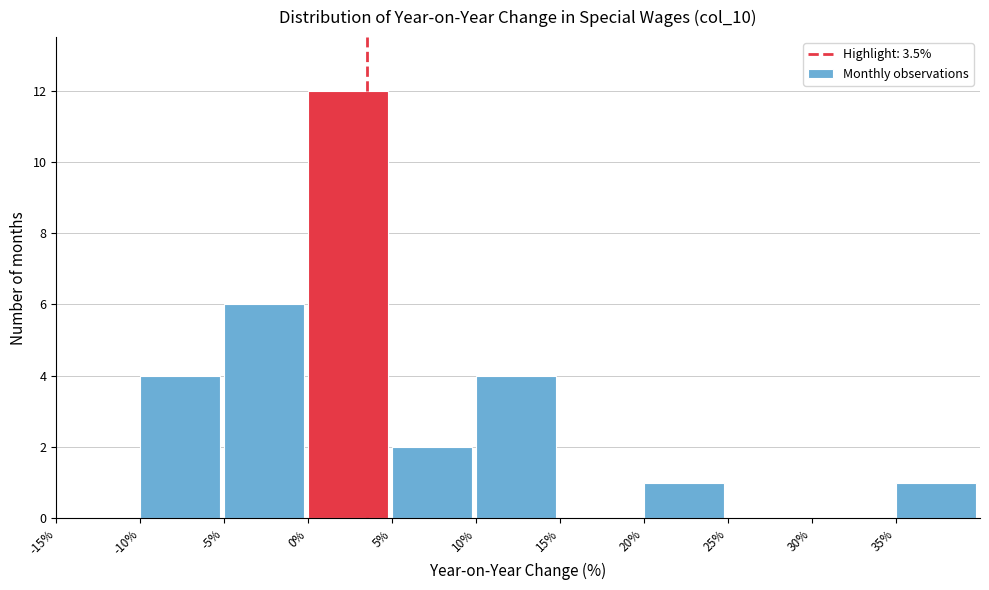

Reading left to right, transcribe this chart: for each bar, give the range it covers on the x-axis and its height. The values are not printed on the chart, so give them approximately, as read against the axis.

-15 to -10: 0
-10 to -5: 4
-5 to 0: 6
0 to 5: 12
5 to 10: 2
10 to 15: 4
15 to 20: 0
20 to 25: 1
25 to 30: 0
30 to 35: 0
35 to 40: 1